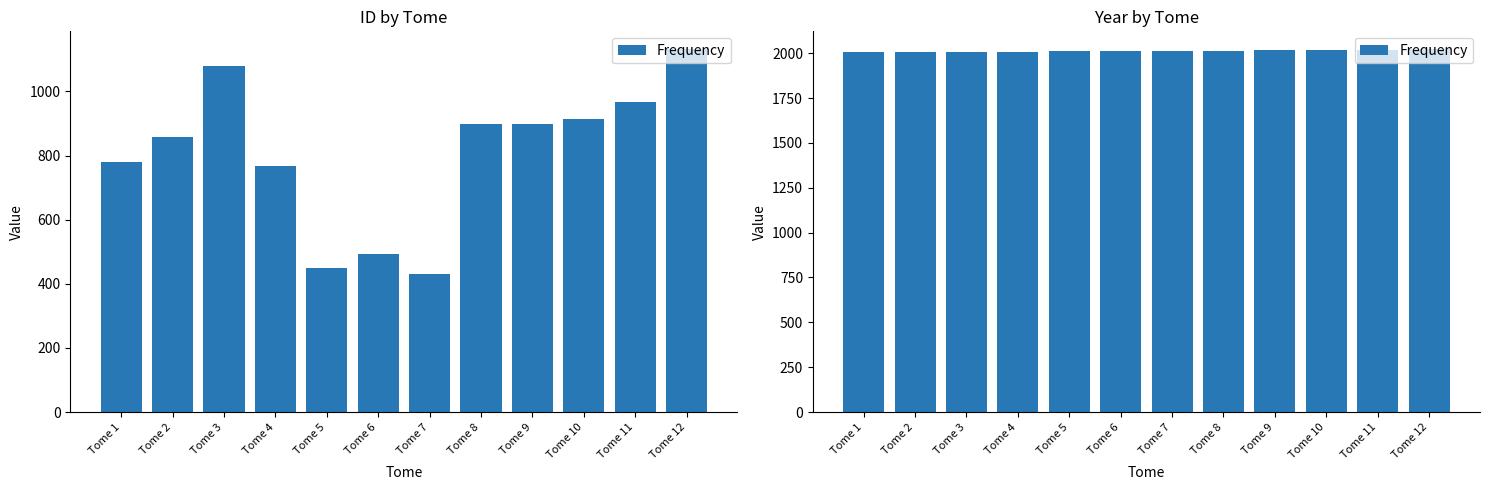

What is the value of the 10th bar from the left?

2017